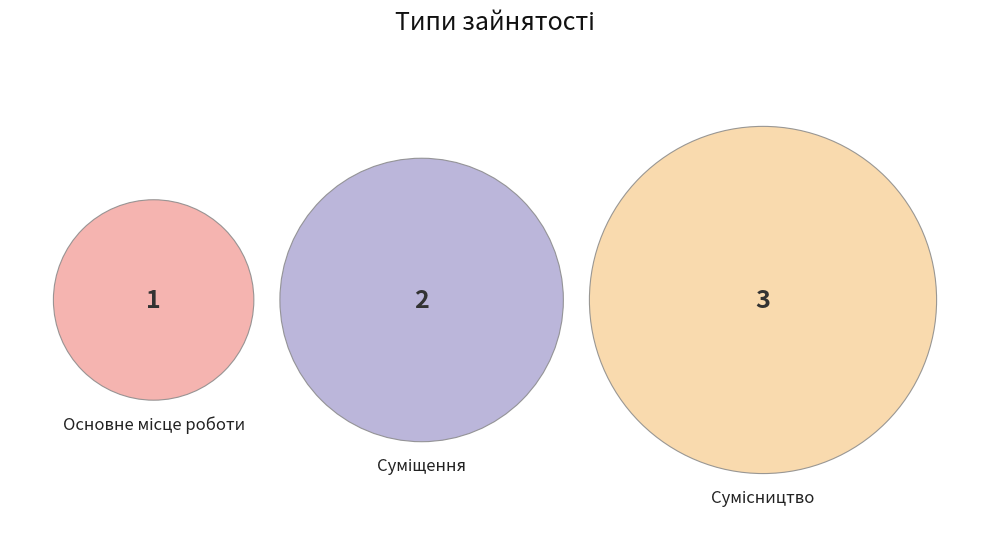

Which slice is the largest?

Сумісництво